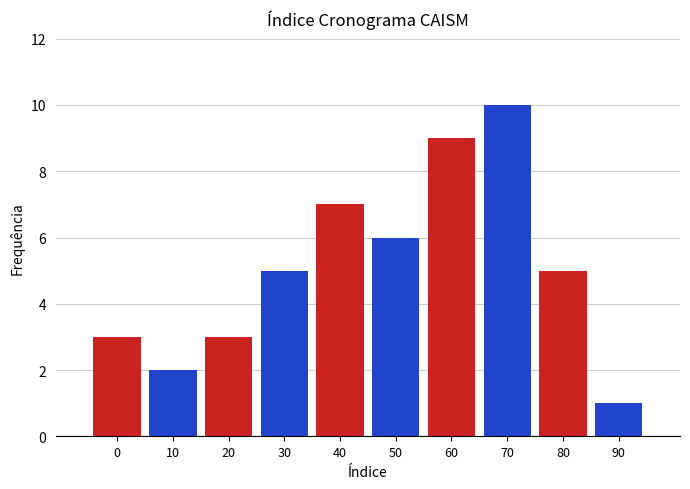

Reading left to right, extract all data points from this chart.

0=3	10=2	20=3	30=5	40=7	50=6	60=9	70=10	80=5	90=1